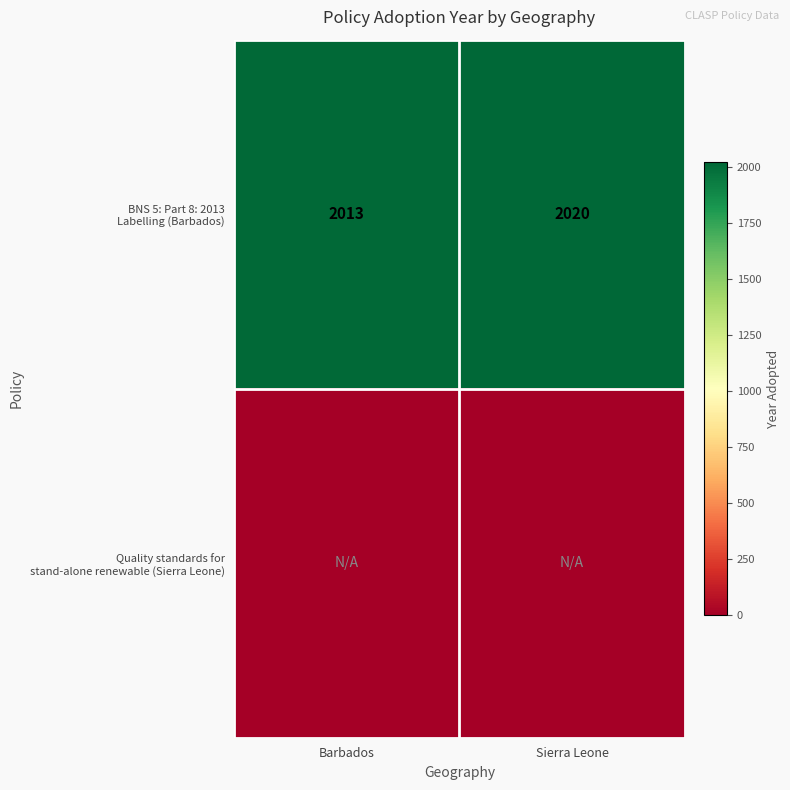

Where is BNS 5: Part 8: 2013 Labelling (Barbados) nearest to the value 2016?

Barbados